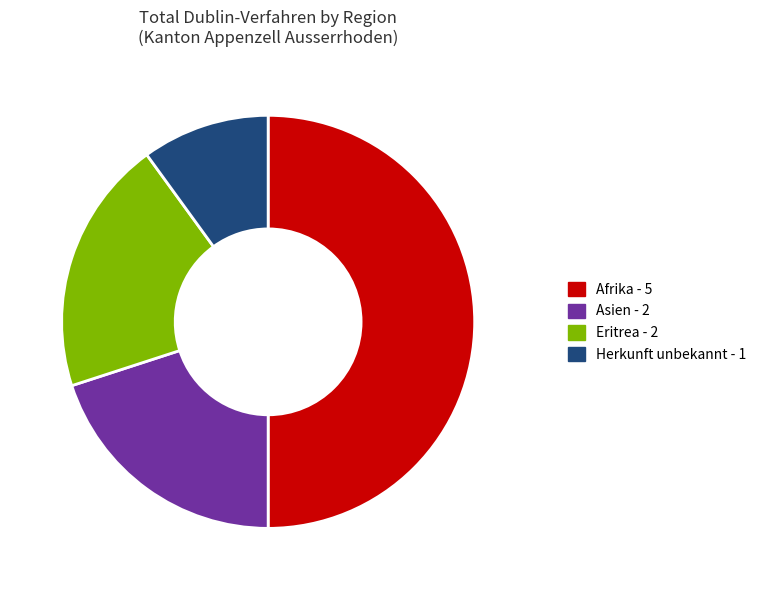

True or false: Afrika accounts for 40% of the total.

False